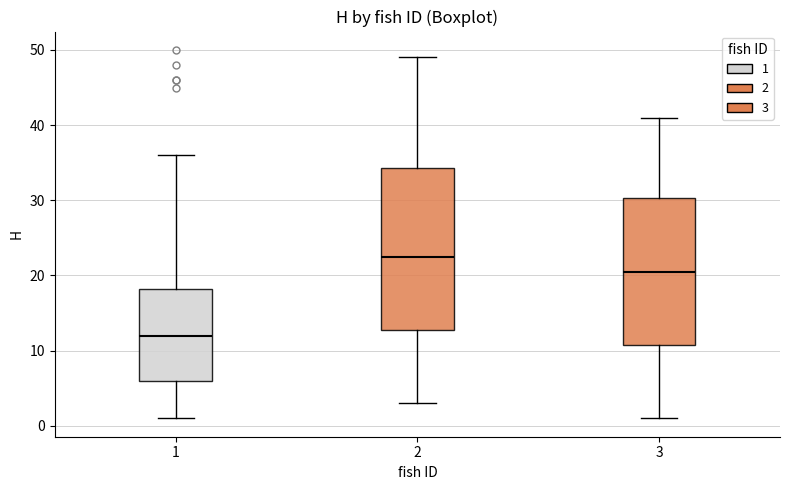

Comparing the boxes themselves (not the whiskers), which one is the tallest?

2